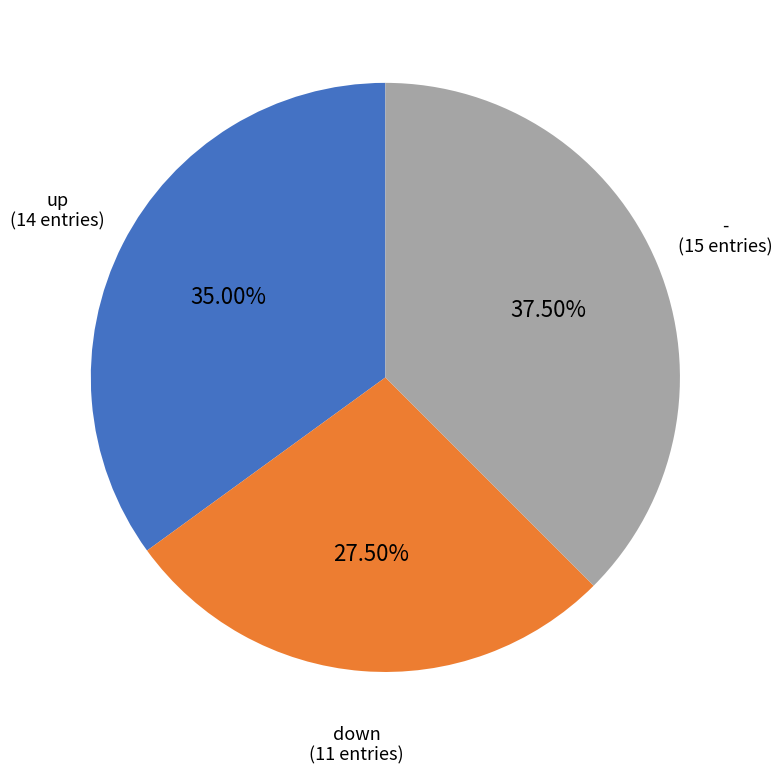

What is the smallest slice in the pie chart?

down